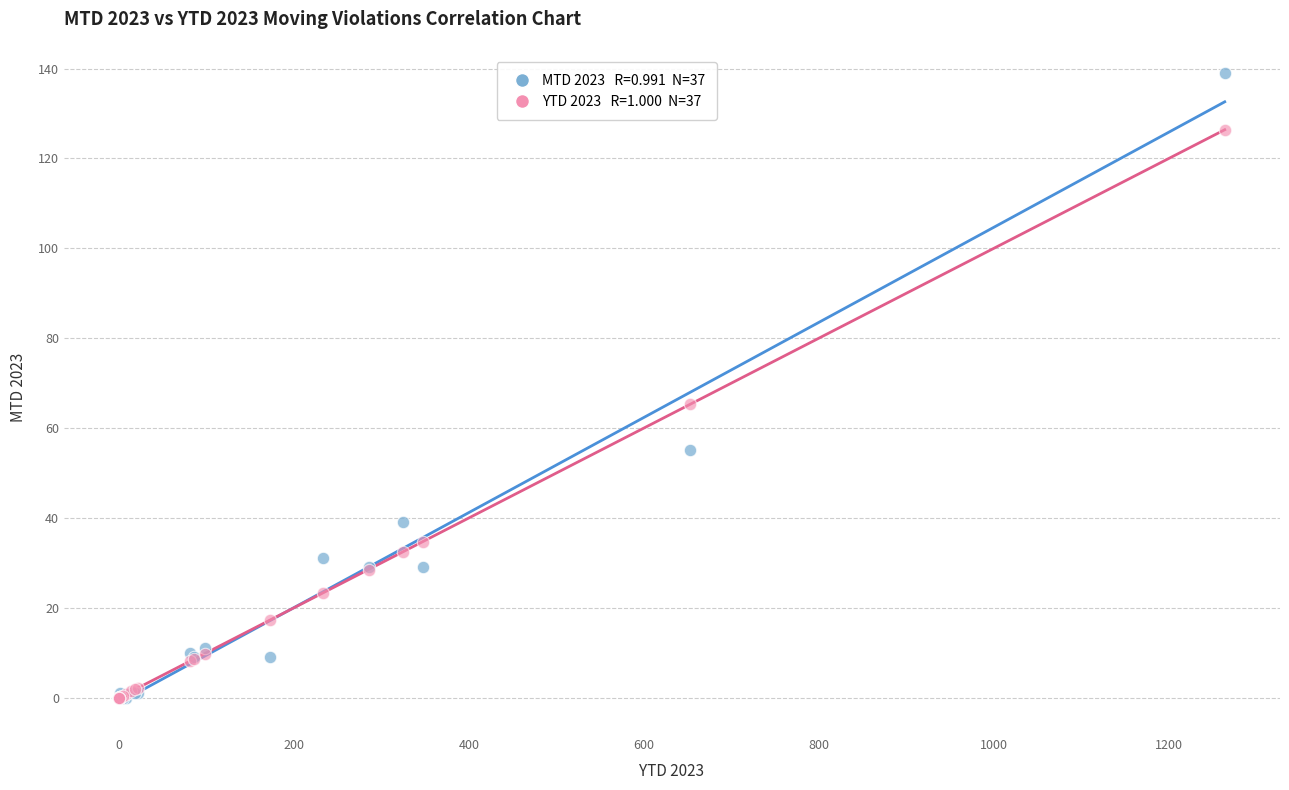

Across all series, what Y value is closest to 69?

65.3